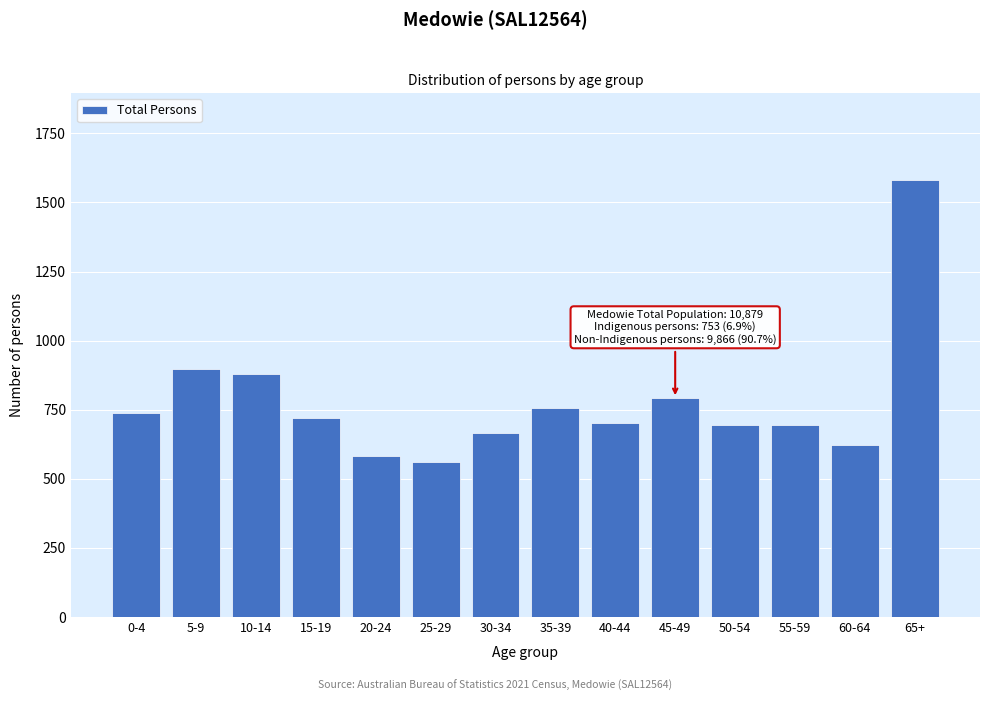

What is the ratio of the value at 60-64 to the value at 35-39?

0.8